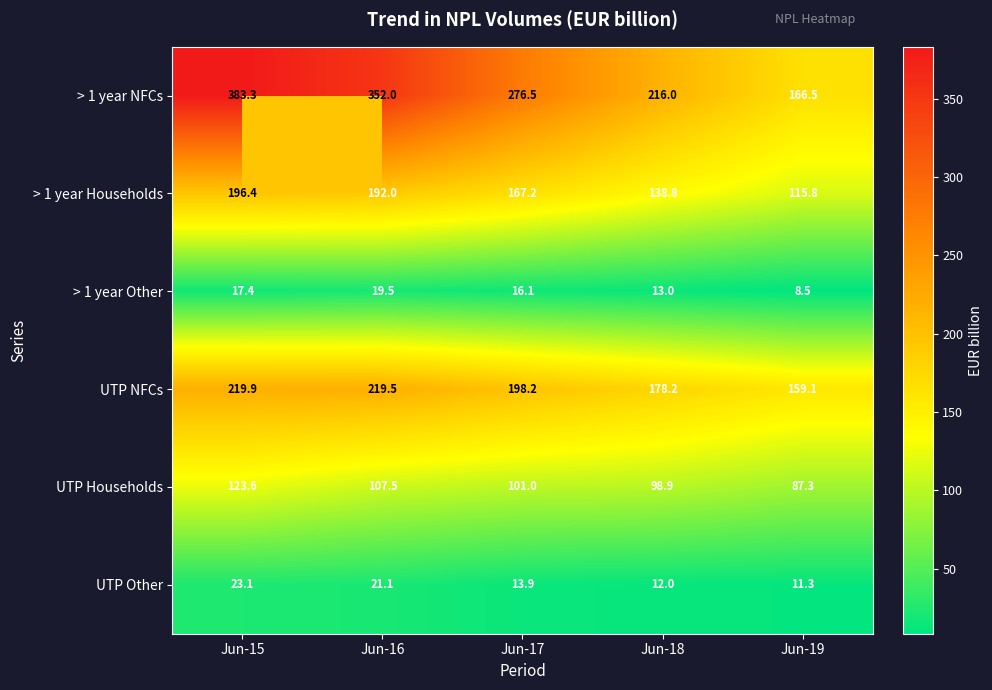

Which series changed the most between Jun-15 and Jun-18?

> 1 year NFCs